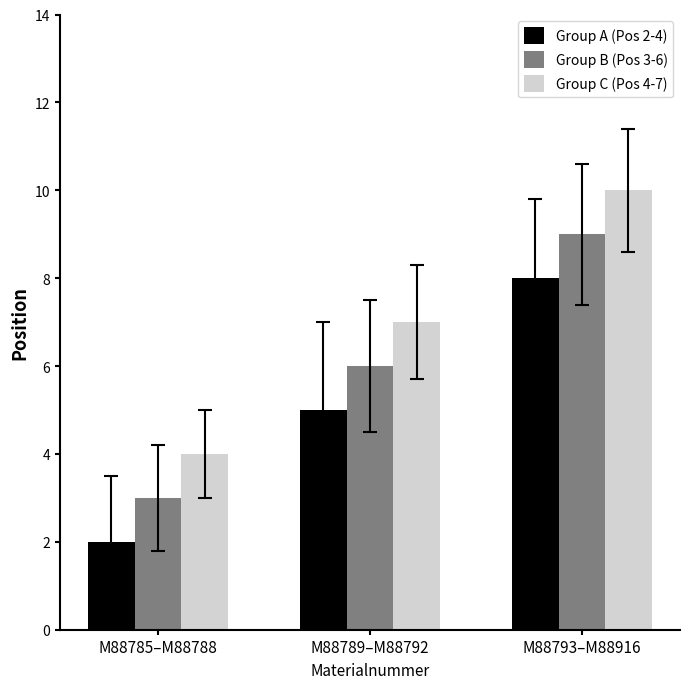

What is the sum of the Group A (Pos 2-4) values at M88785–M88788 and M88789–M88792?

7